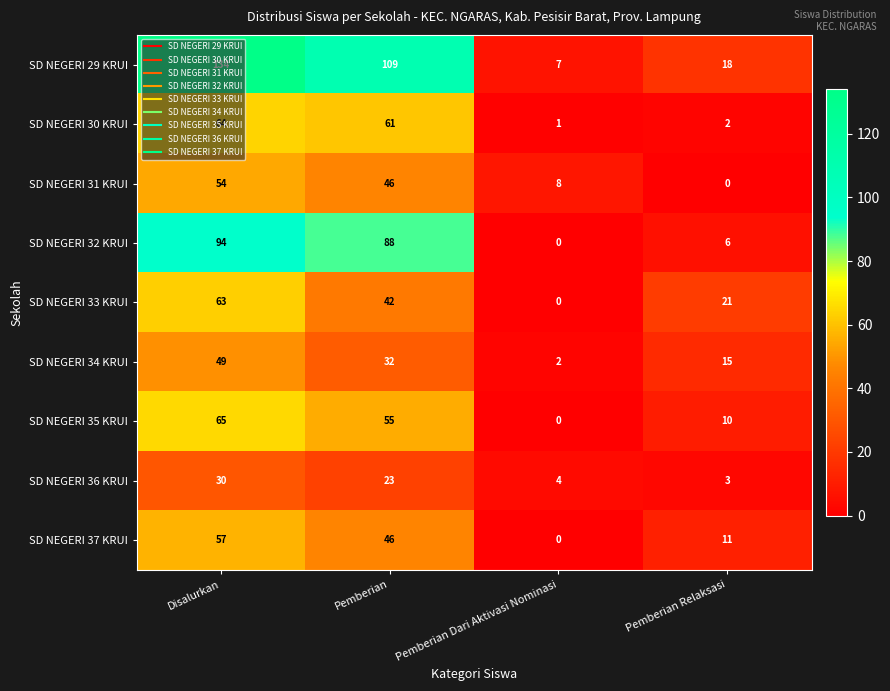

What is the difference between the highest and lowest values at Pemberian?

86